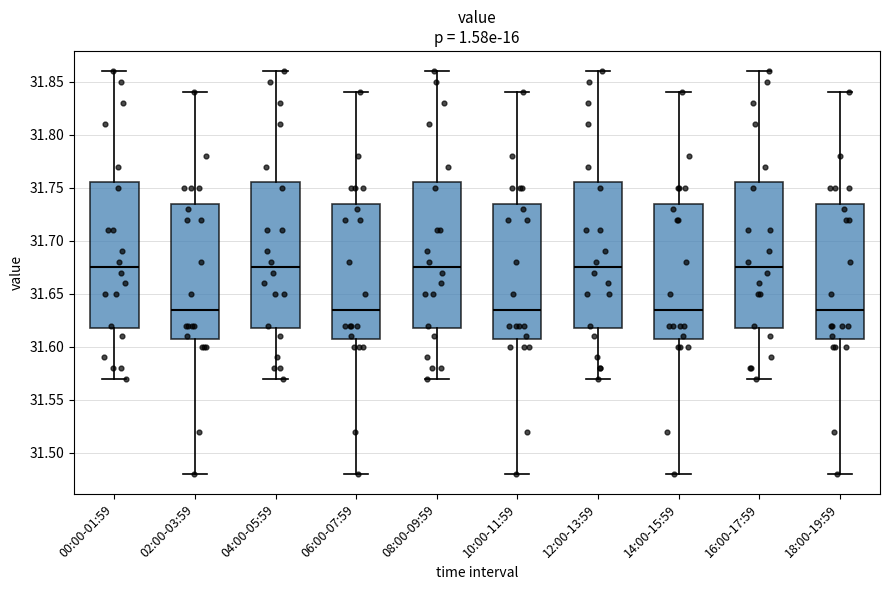

Where does the upper whisker of the box for 06:00-07:59 end on the y-axis? The values are not printed on the chart, so give them approximately, as read against the axis.

31.840